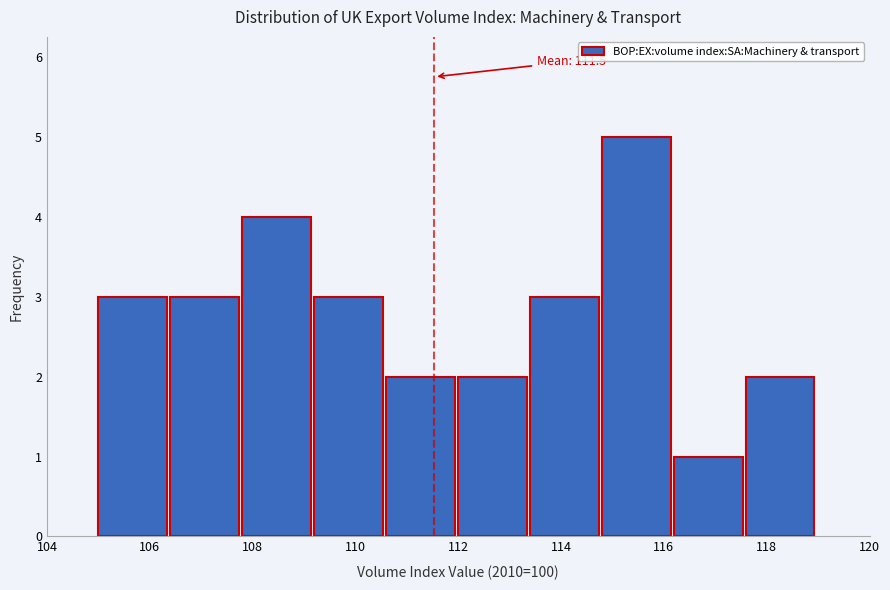

Which range on the x-axis has the tallest bar?

114.8 to 116.2